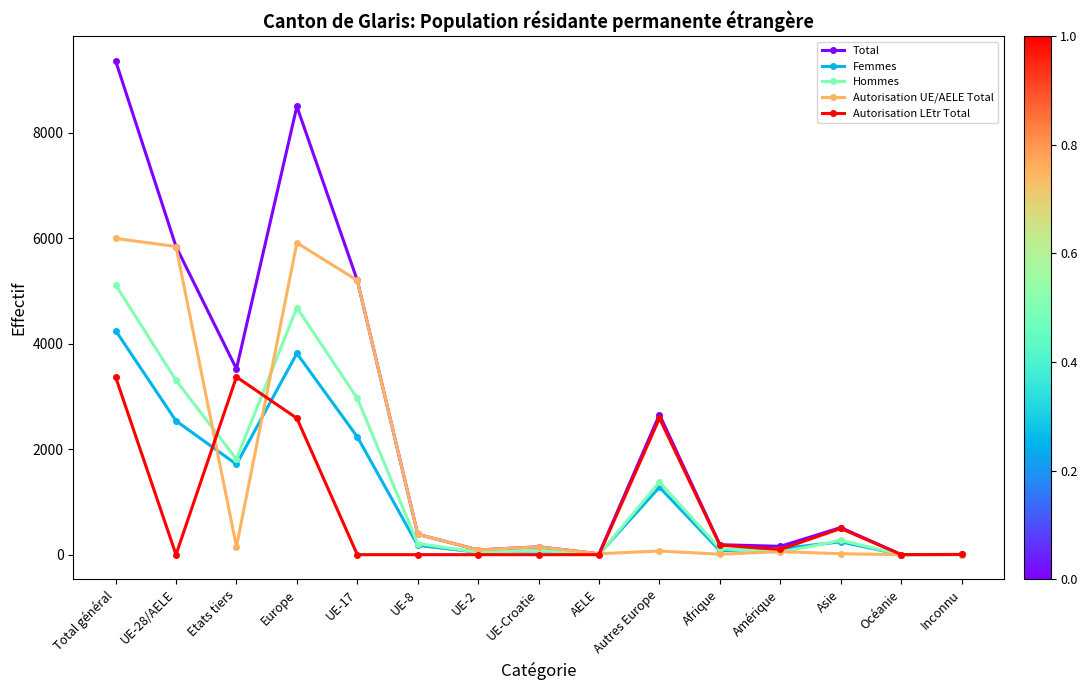

What is the label of the 3rd point from the left?

Etats tiers